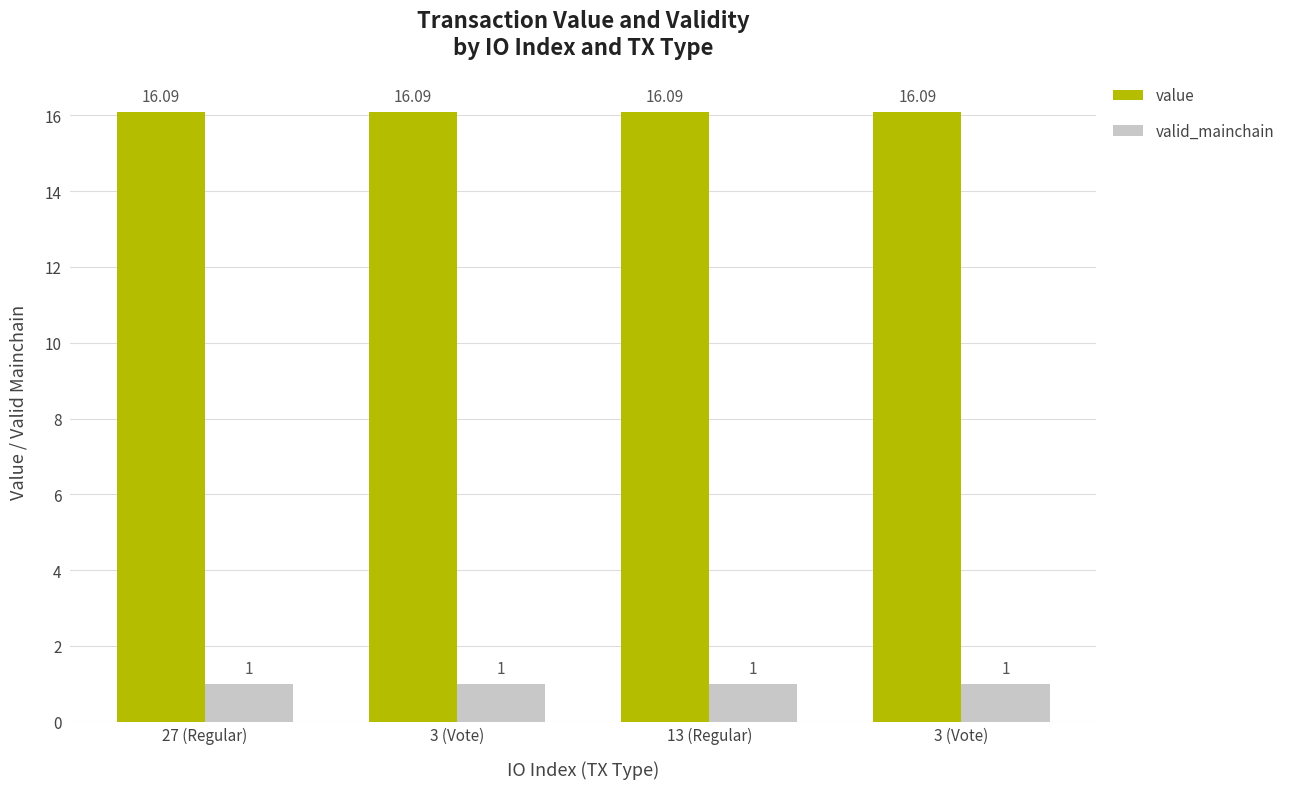

Does the chart contain any negative values?

No